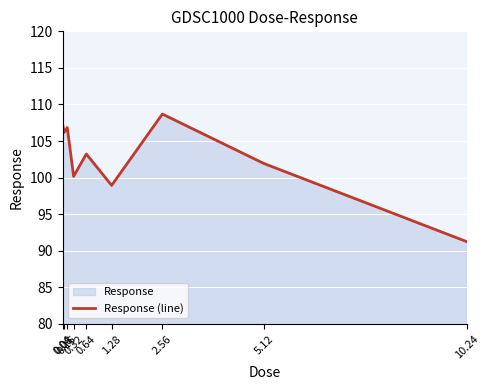

Count the number of data series in this chart.

1